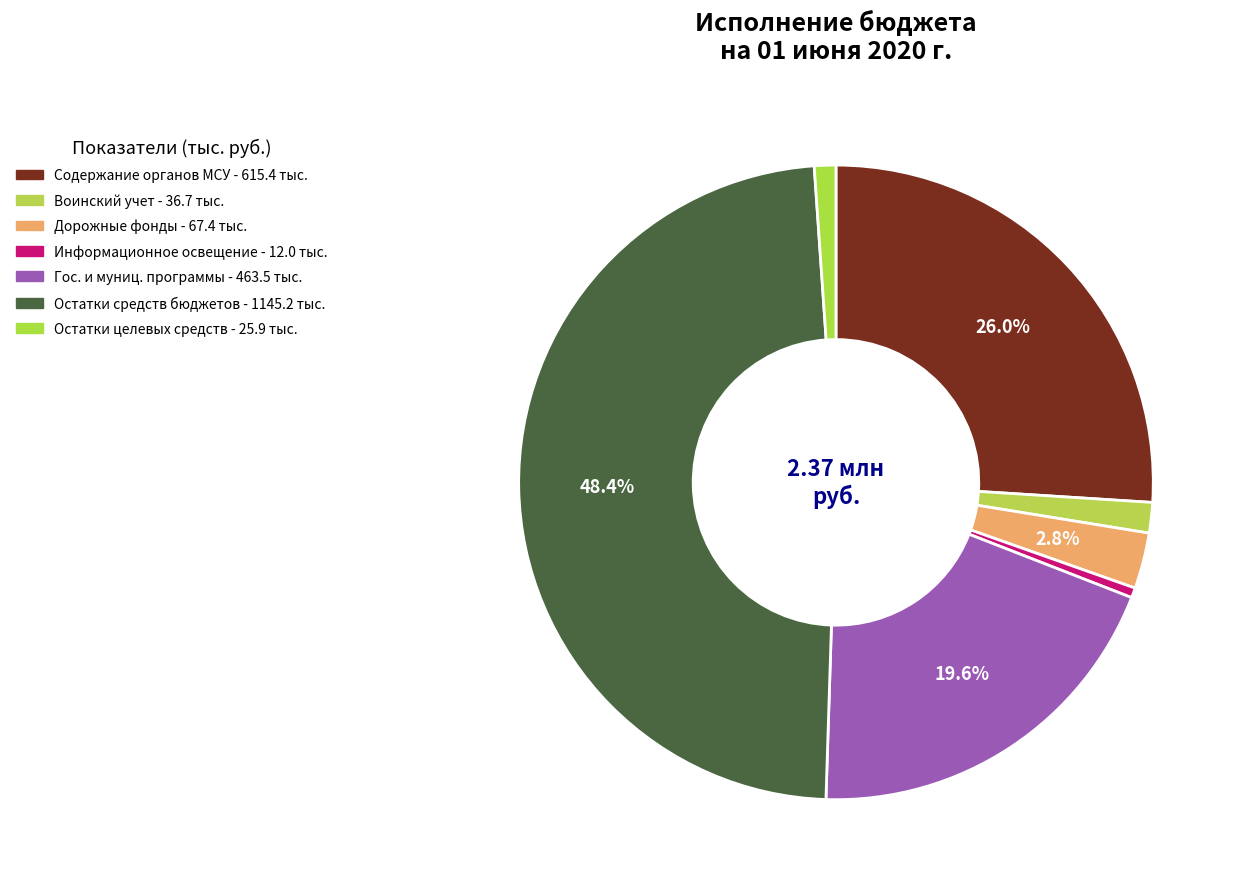

How many segments does this pie chart have?

7